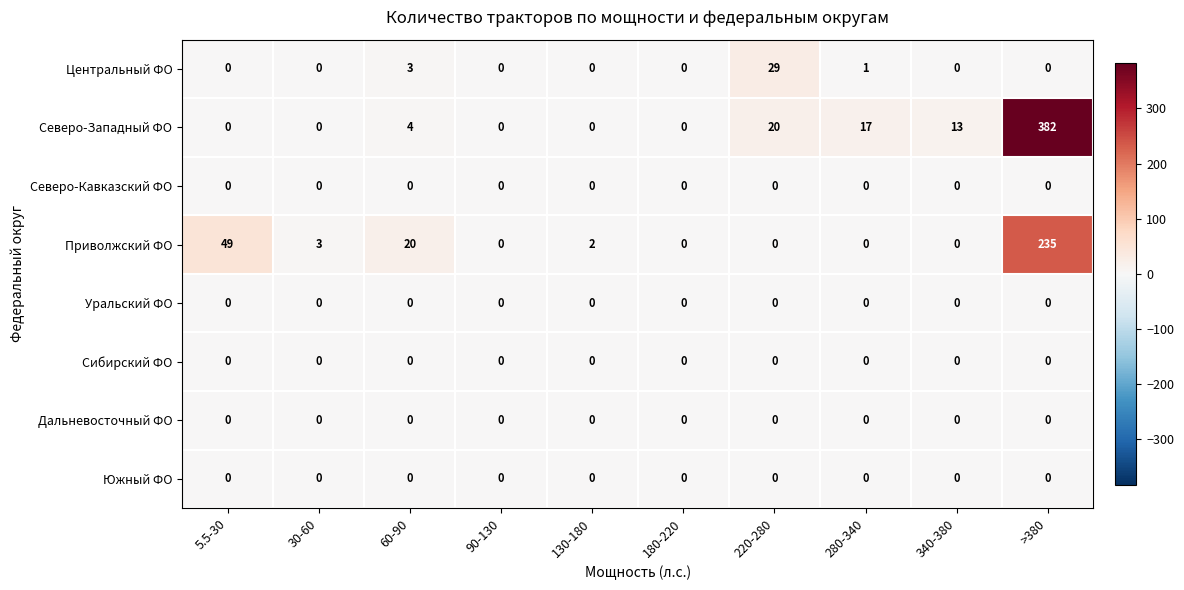

How many categories are shown in the chart?

10